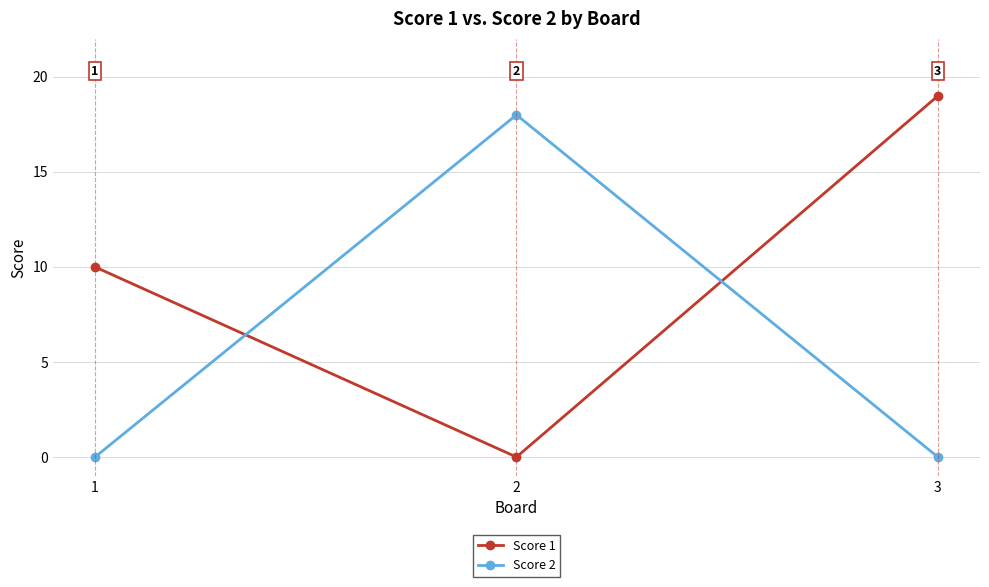

Which category has the highest value in the Score 1 series?

3